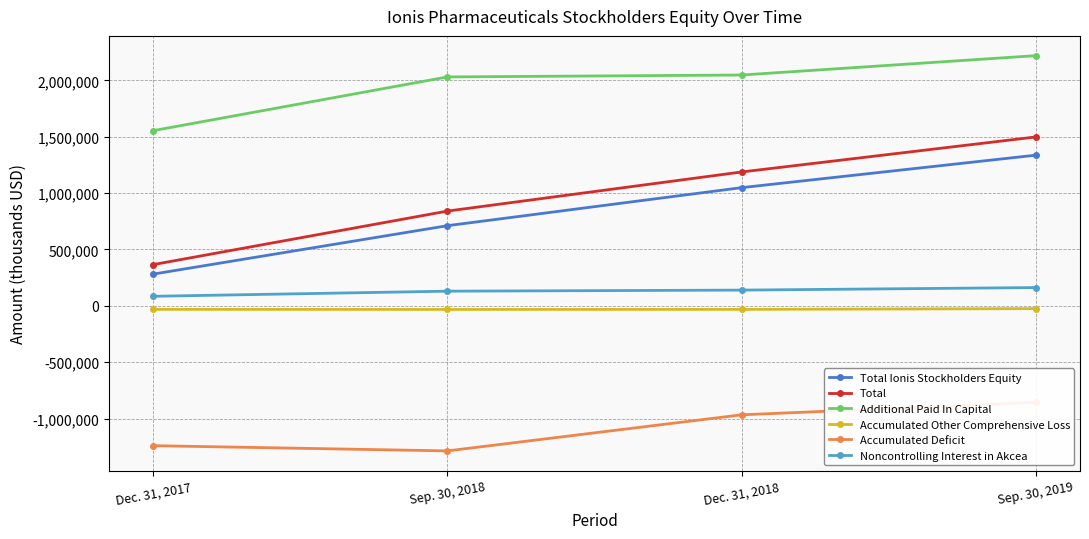

The value of Total at Sep. 30, 2019 is 2054573. True or false?

False